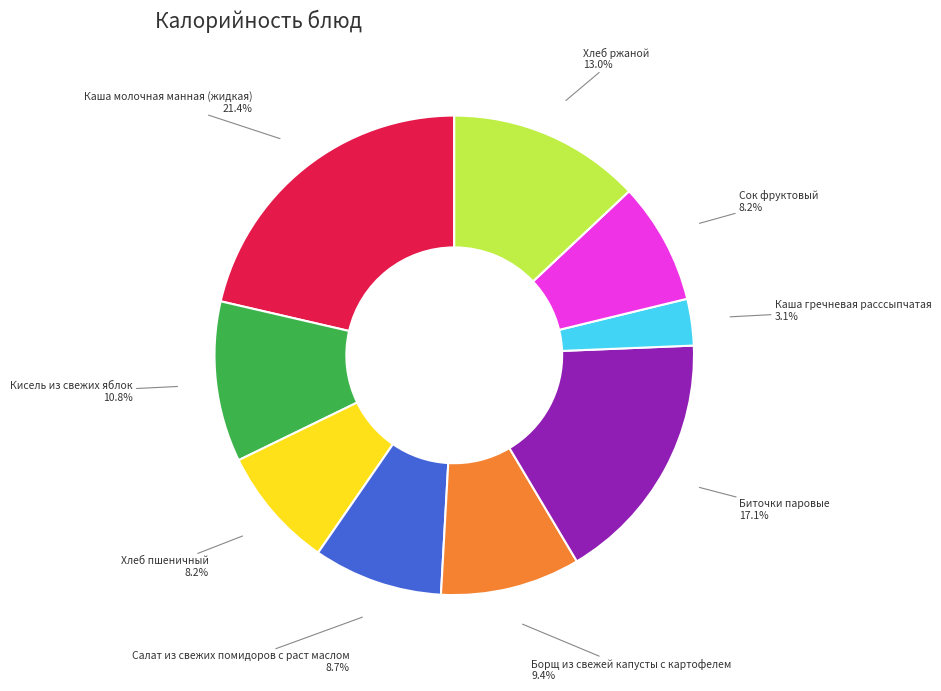

Is there a majority slice in this chart?

No